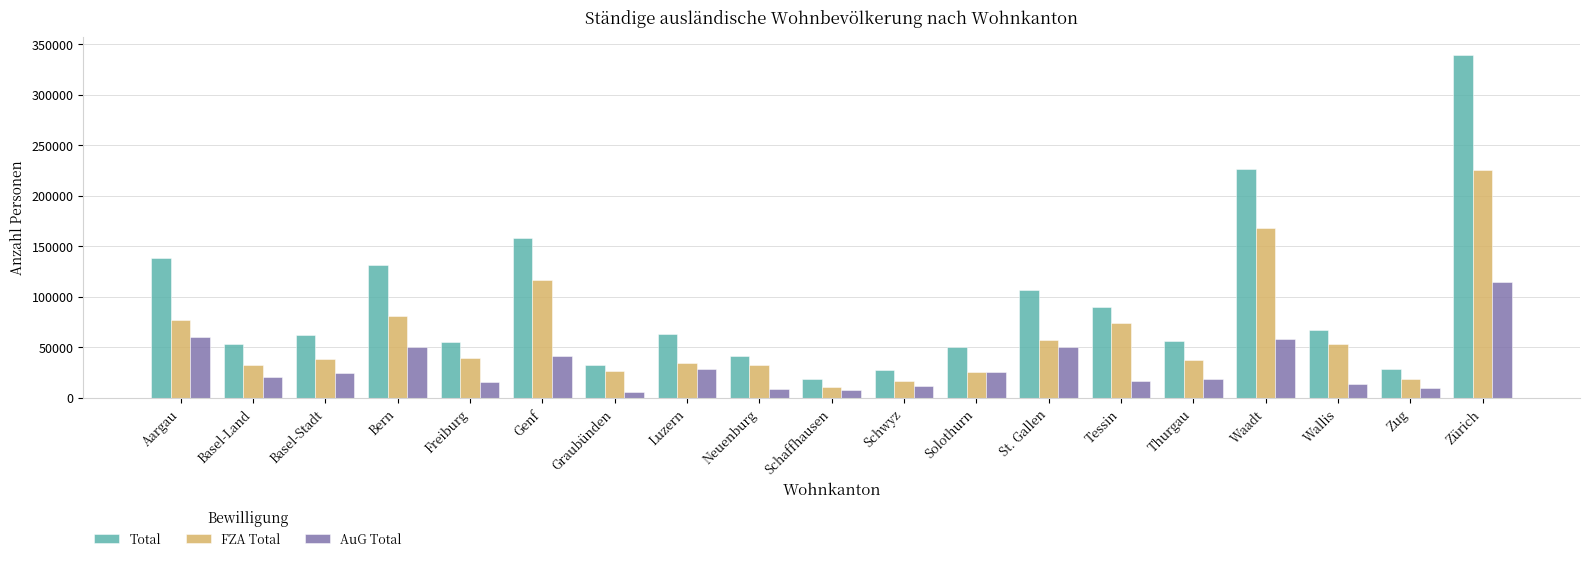

What position from the left is Neuenburg?

9